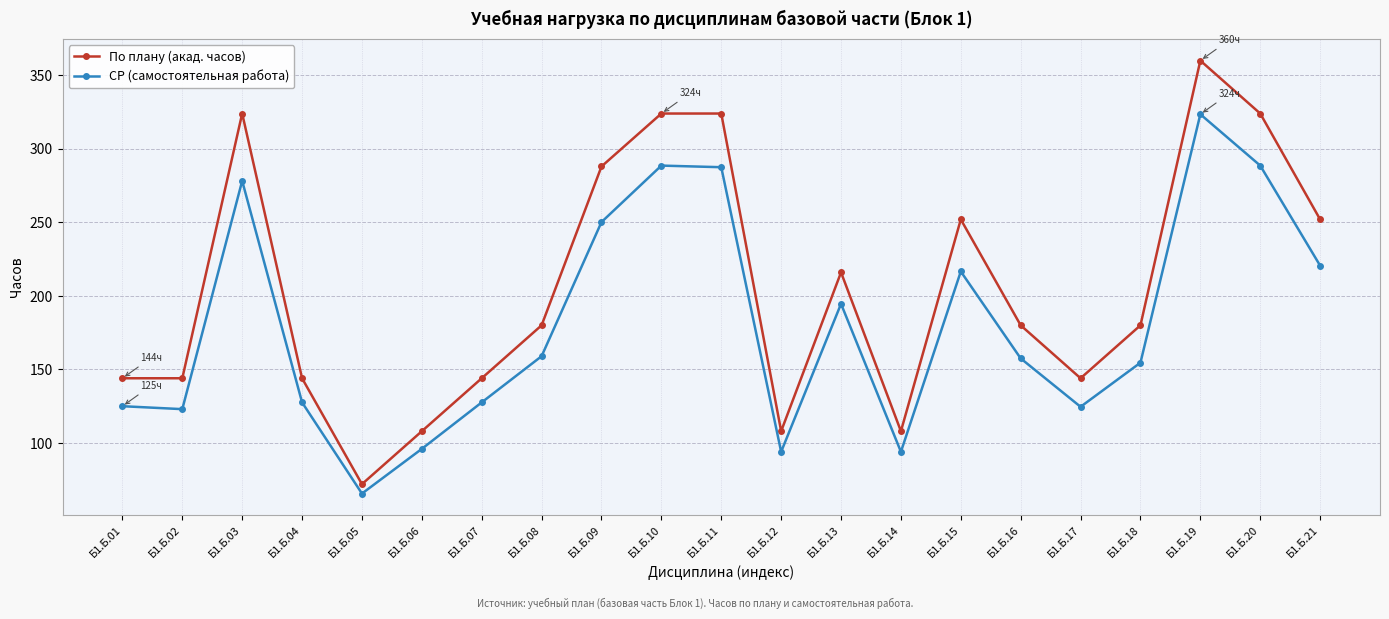

Does the chart have visible grid lines?

Yes